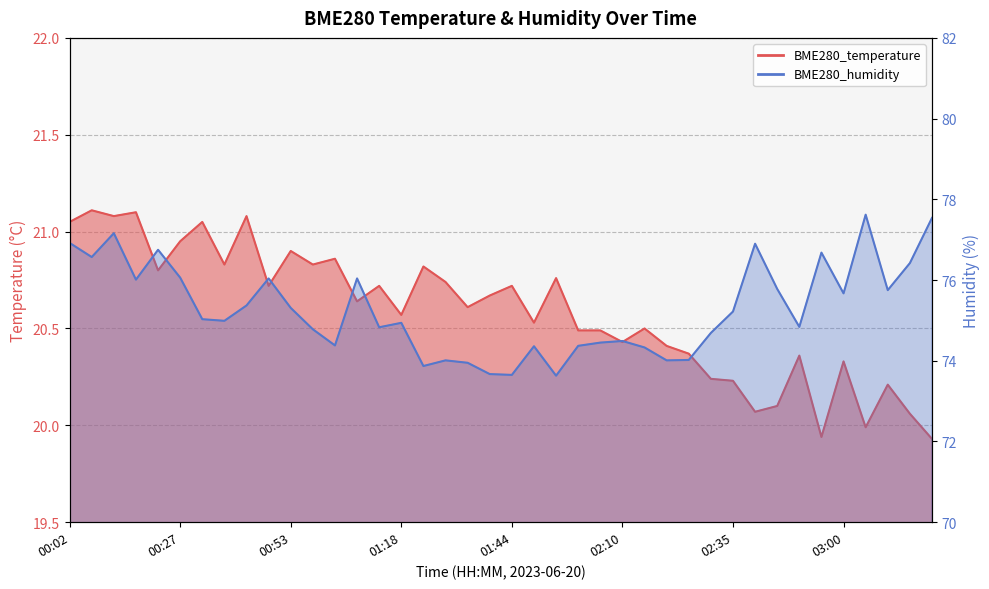

Is it true that BME280_temperature equals 6.3 at 02:25?

False